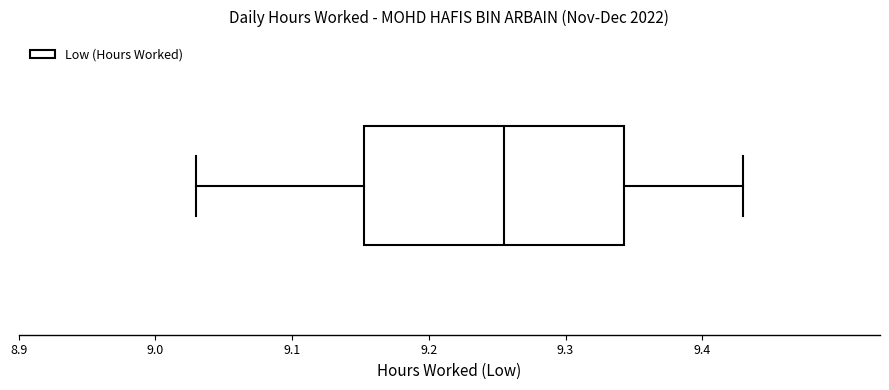

Transcribe this box plot: give where the median line is, the range the box spans, and where the two whiskers end, as read against the x-axis. The values are not printed on the chart, so give them approximately, as read against the axis.

median 9.26, box 9.15 to 9.34, whiskers 9.03 to 9.43